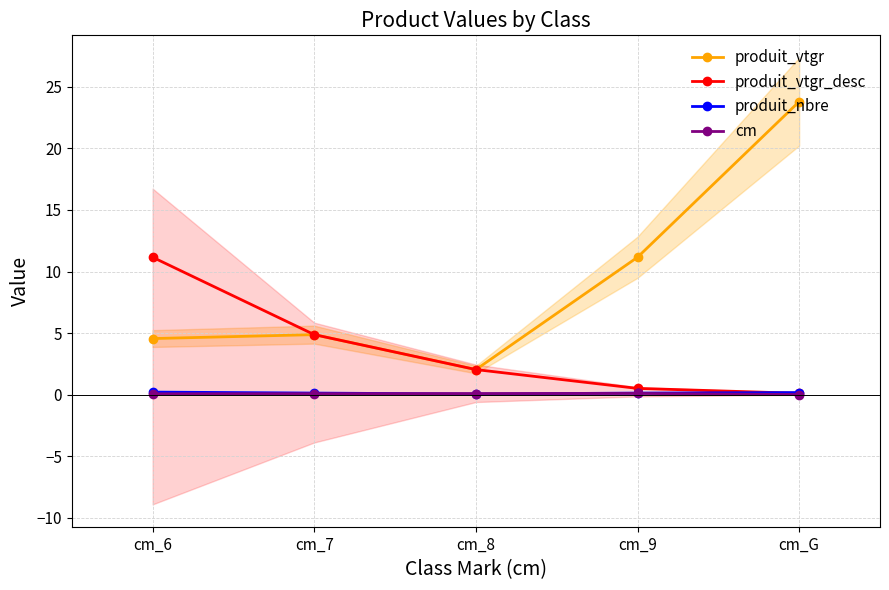

Reading right to left, extract all data points from this chart.

produit_vtgr: 23.8	11.2	2.0	4.9	4.5
produit_vtgr_desc: 0.1	0.5	2.0	4.9	11.2
produit_nbre: 0.2	0.1	0.0	0.1	0.2
cm: 0.0	0.1	0.1	0.1	0.1